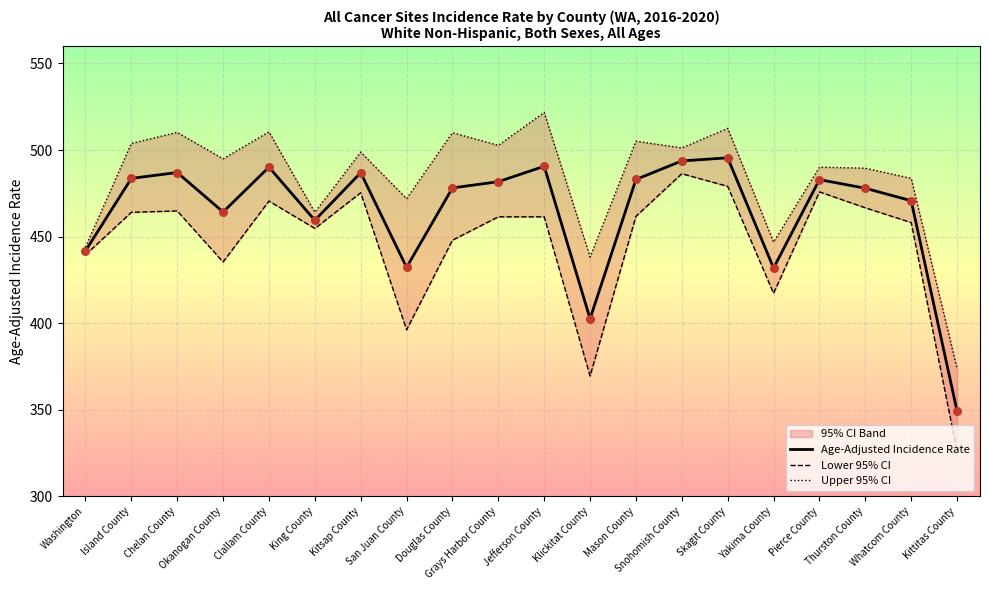

Which series has the largest total across all categories?

Upper 95% CI